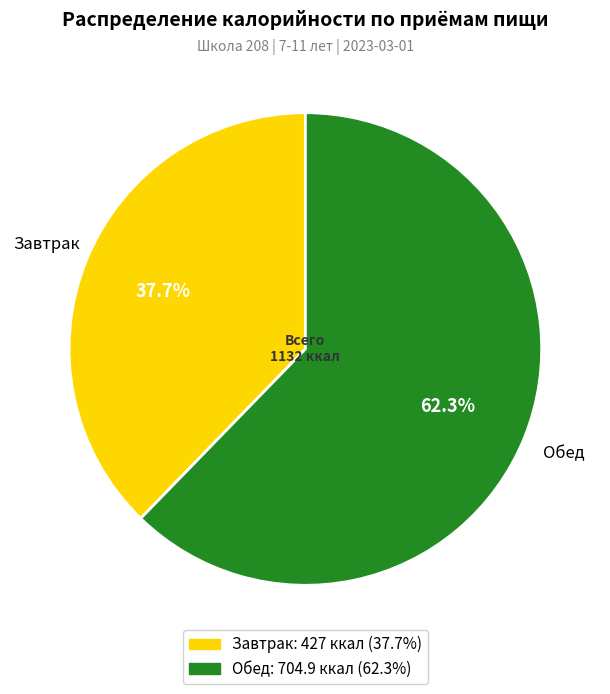

True or false: Завтрак accounts for 24% of the total.

False